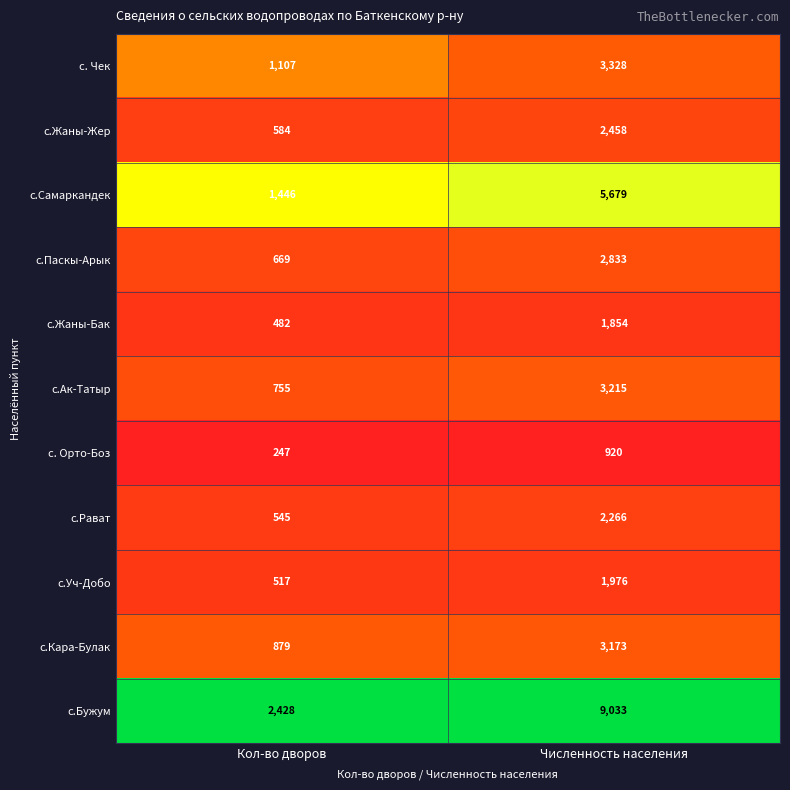

Reading left to right, list all the values displayed in this chart.

с. Чек: Кол-во дворов=1107	Численность населения=3328
с.Жаны-Жер: Кол-во дворов=584	Численность населения=2458
с.Самаркандек: Кол-во дворов=1446	Численность населения=5679
с.Паскы-Арык: Кол-во дворов=669	Численность населения=2833
с.Жаны-Бак: Кол-во дворов=482	Численность населения=1854
с.Ак-Татыр: Кол-во дворов=755	Численность населения=3215
с. Орто-Боз: Кол-во дворов=247	Численность населения=920
с.Рават: Кол-во дворов=545	Численность населения=2266
с.Уч-Добо: Кол-во дворов=517	Численность населения=1976
с.Кара-Булак: Кол-во дворов=879	Численность населения=3173
с.Бужум: Кол-во дворов=2428	Численность населения=9033